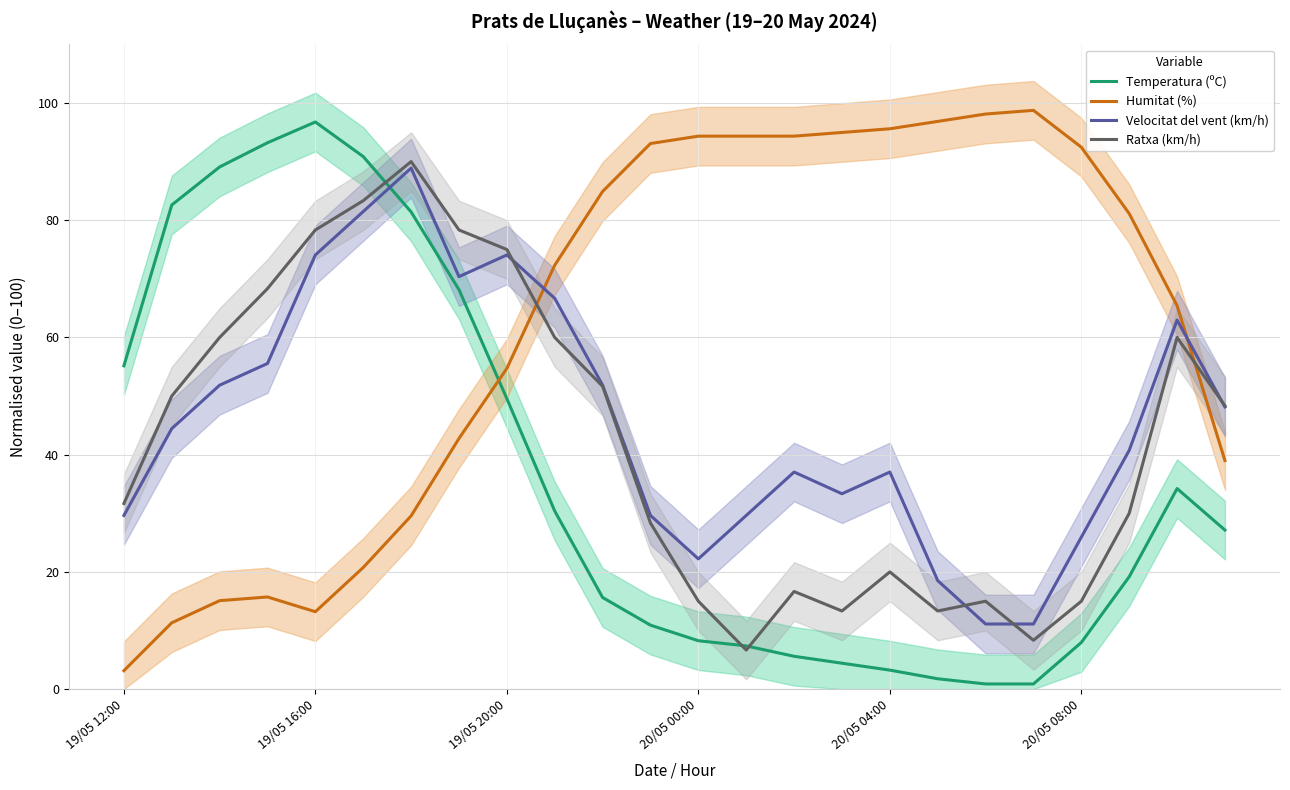

What is the value of the Velocitat del vent (km/h) point at the 14th from the left?

29.6